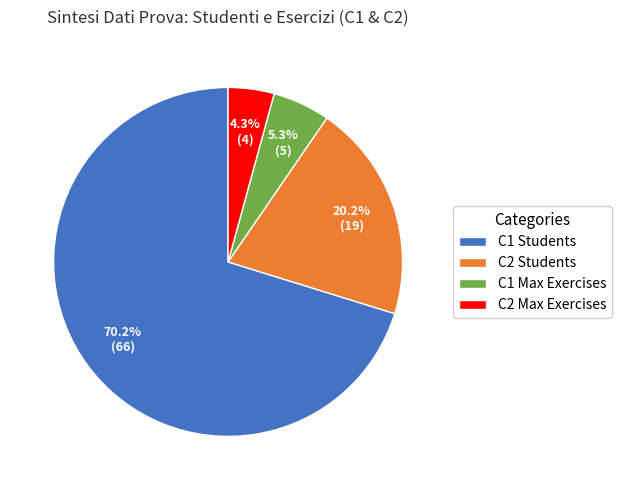

To the nearest percent, what is the difference between the largest and smallest slice percentages?

66%